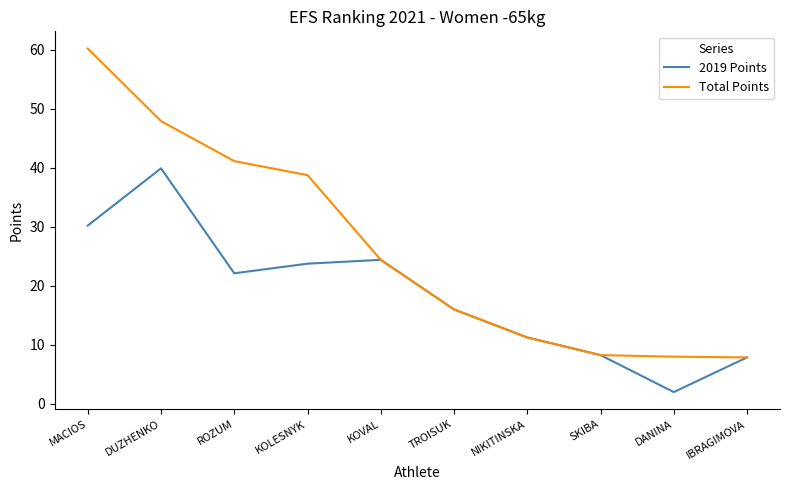

Which series changed the most between KOLESNYK and IBRAGIMOVA?

Total Points